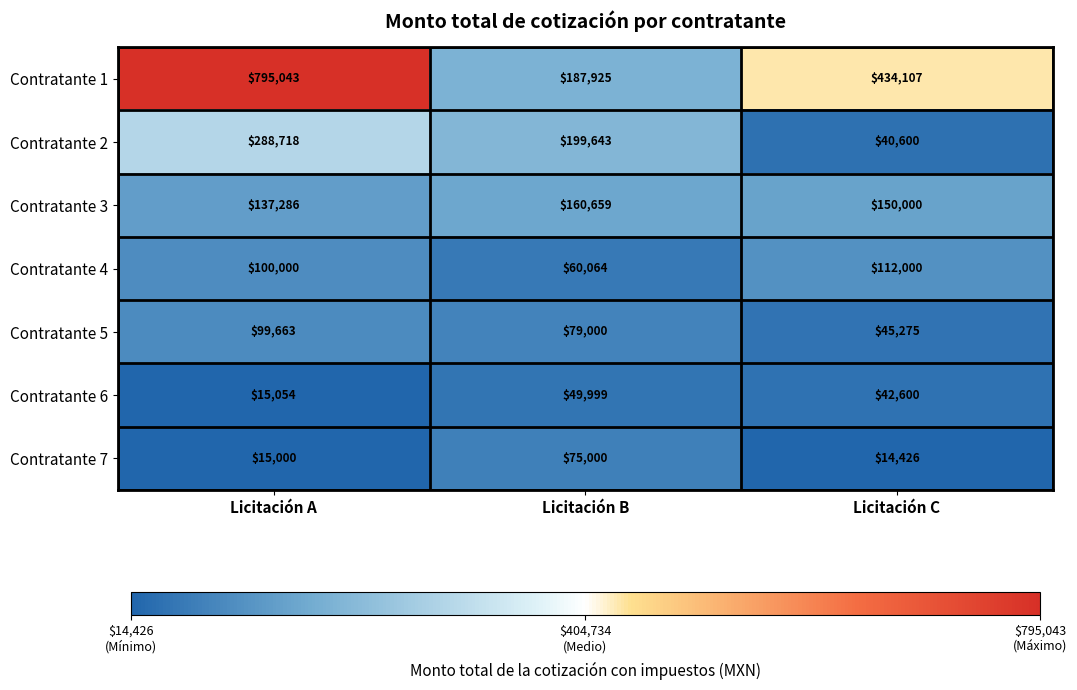

Between Licitación A and Licitación C, which series saw the biggest shift?

Contratante 1